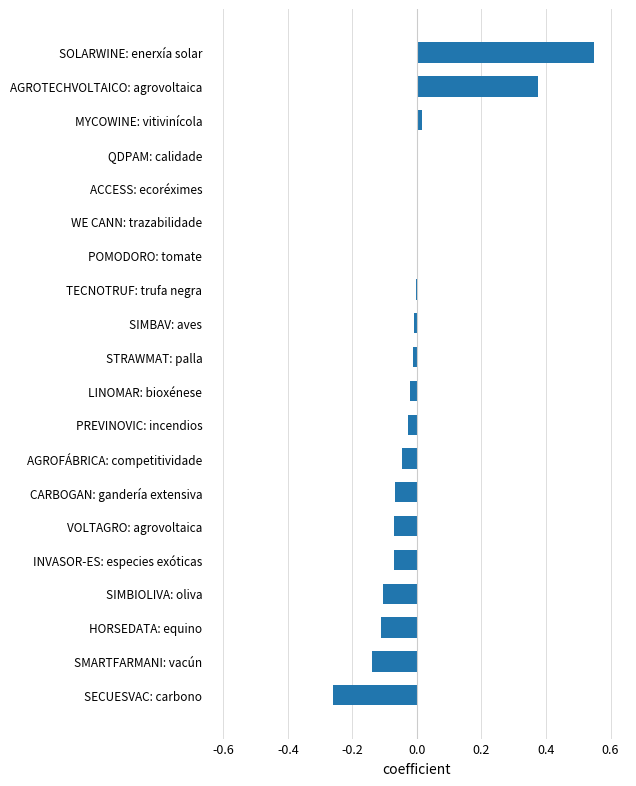

What is the sum of the values at SECUESVAC: carbono and SIMBIOLIVA: oliva?

-0.4